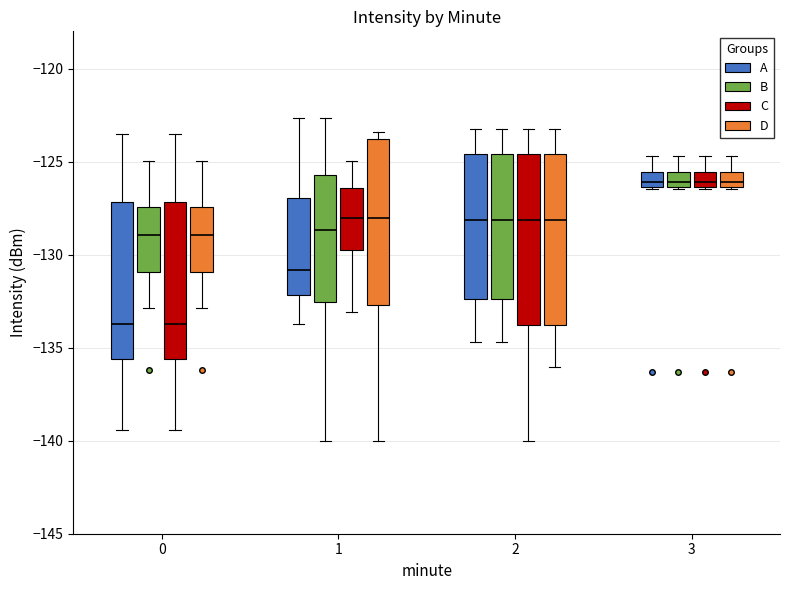

Reading left to right, transcribe this box plot: for each box, give where its median line is, the range the box spans, and where its two whiskers end, as read against the y-axis. The values are not printed on the chart, so give them approximately, as read against the axis.

0 (A): median -133.5, box -135.5 to -127.0, whiskers -139.5 to -123.5
0 (B): median -129.0, box -131.0 to -127.5, whiskers -133.0 to -125.0
0 (C): median -133.5, box -135.5 to -127.0, whiskers -139.5 to -123.5
0 (D): median -129.0, box -131.0 to -127.5, whiskers -133.0 to -125.0
1 (A): median -131.0, box -132.0 to -127.0, whiskers -133.5 to -122.5
1 (B): median -128.5, box -132.5 to -125.5, whiskers -140.0 to -122.5
1 (C): median -128.0, box -129.5 to -126.5, whiskers -133.0 to -125.0
1 (D): median -128.0, box -132.5 to -124.0, whiskers -140.0 to -123.5
2 (A): median -128.0, box -132.5 to -124.5, whiskers -134.5 to -123.5
2 (B): median -128.0, box -132.5 to -124.5, whiskers -134.5 to -123.5
2 (C): median -128.0, box -134.0 to -124.5, whiskers -140.0 to -123.5
2 (D): median -128.0, box -134.0 to -124.5, whiskers -136.0 to -123.5
3 (A): median -126.0, box -126.5 to -125.5, whiskers -126.5 to -124.5
3 (B): median -126.0, box -126.5 to -125.5, whiskers -126.5 to -124.5
3 (C): median -126.0, box -126.5 to -125.5, whiskers -126.5 to -124.5
3 (D): median -126.0, box -126.5 to -125.5, whiskers -126.5 to -124.5